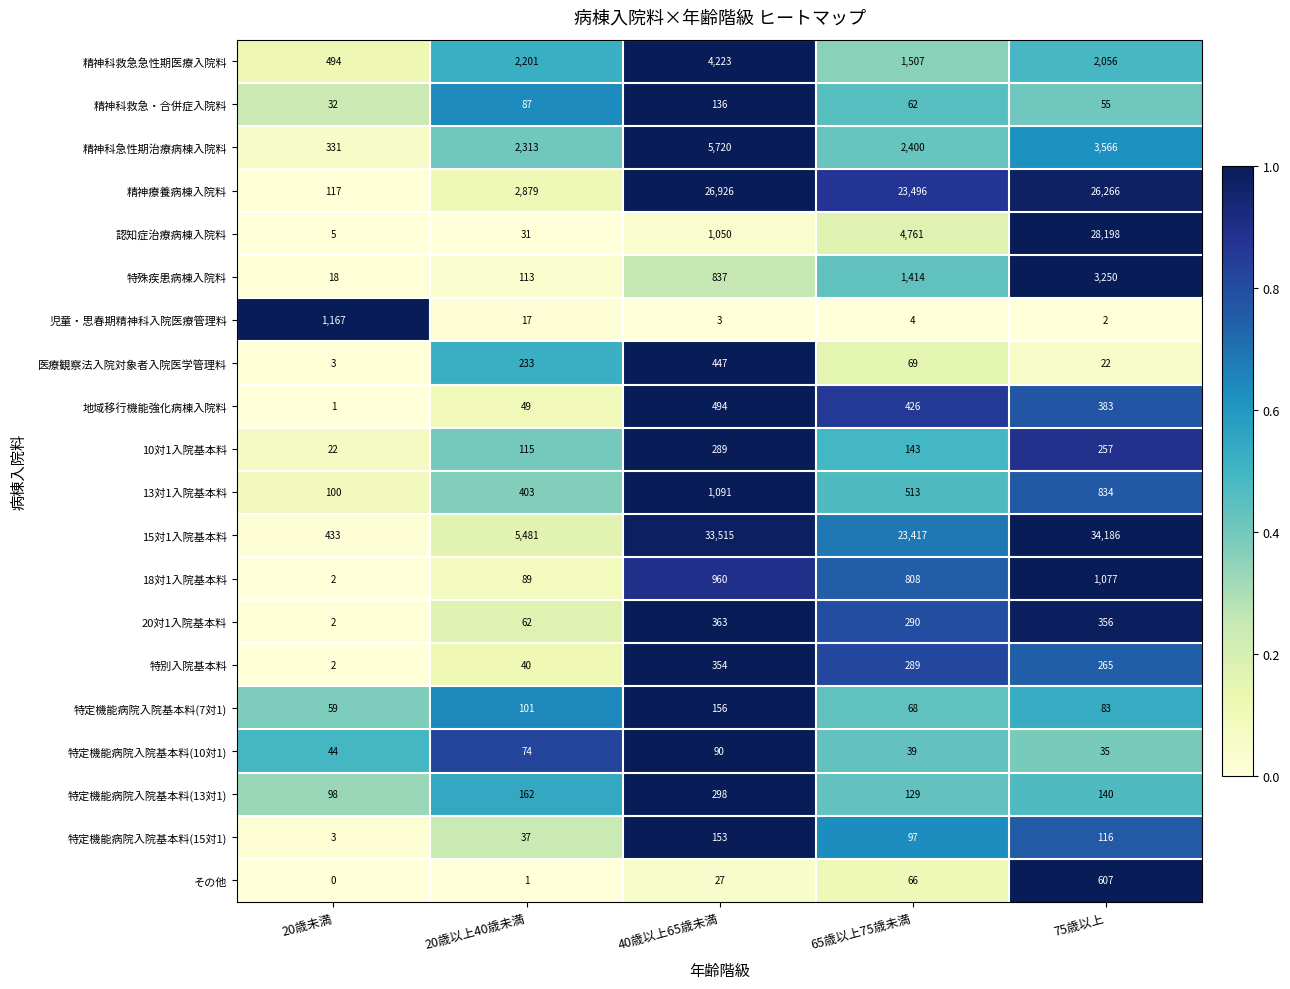

At which category is the sum across all series the highest?

75歳以上